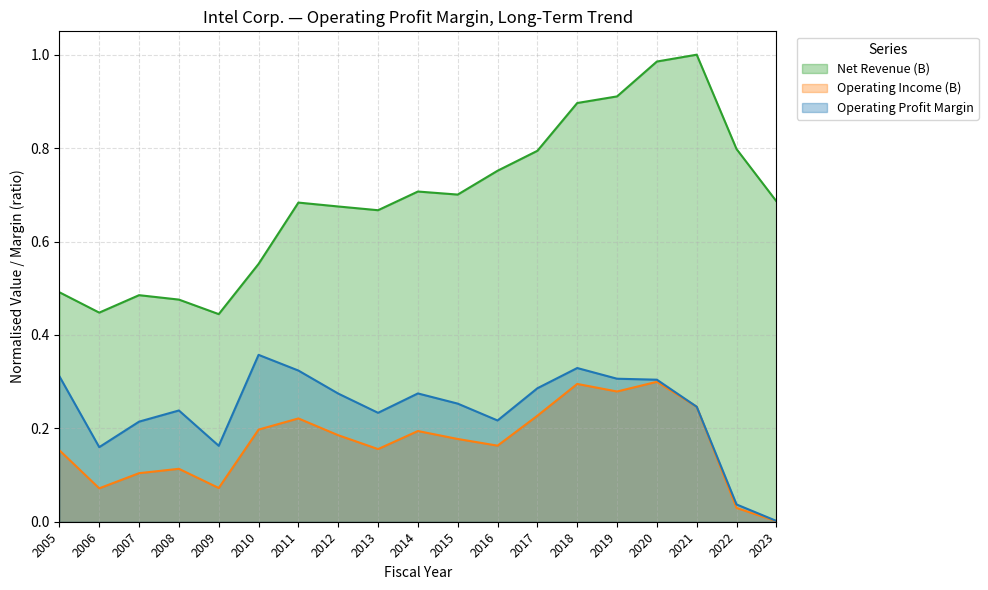

How many interior local peaks does the Operating Income (B) series have?

5